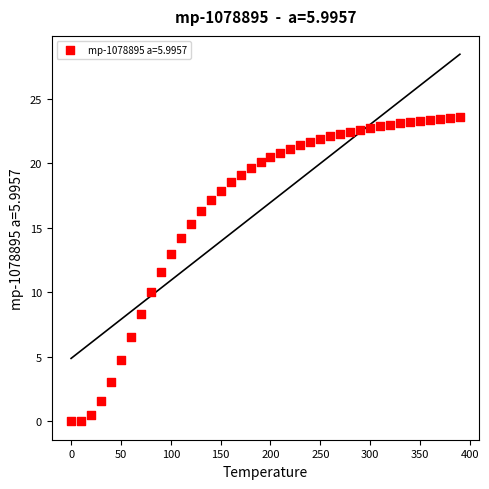

What Y value in the scatter plot is closest to 11?

11.6